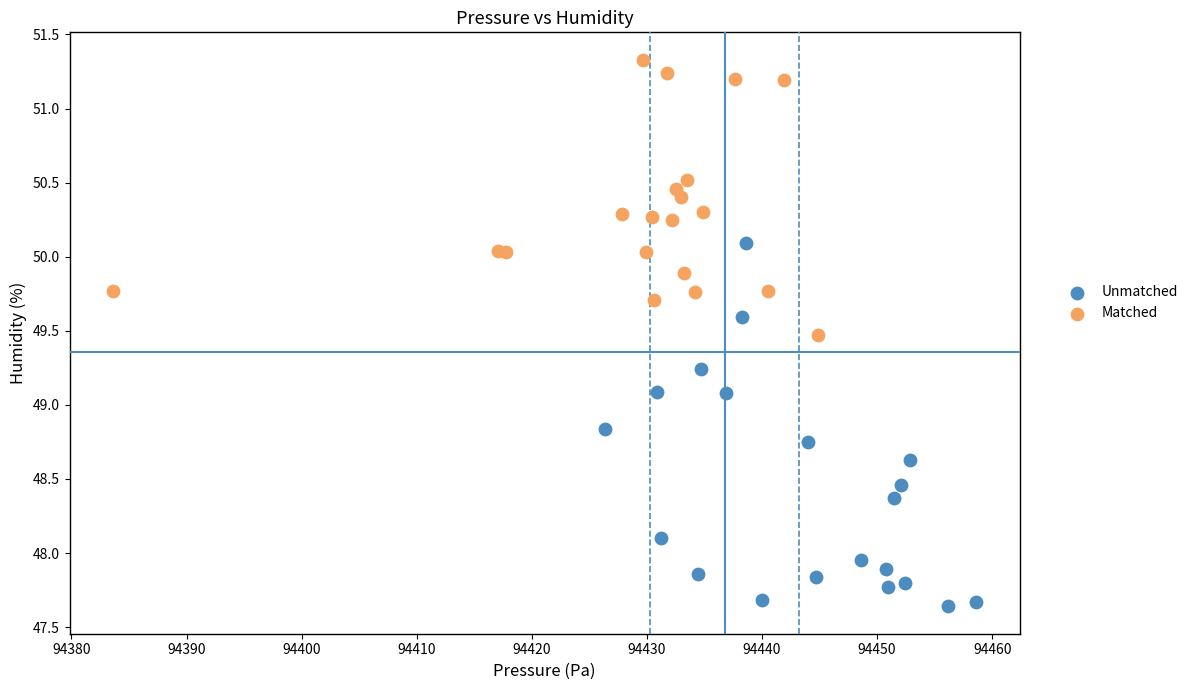

What are all the series names shown in the legend?

Unmatched, Matched